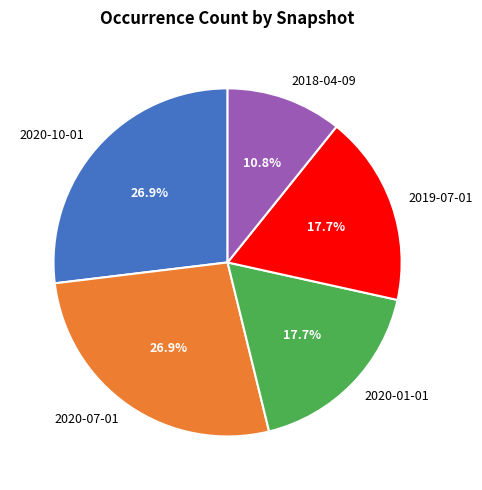

Which slice is the smallest?

2018-04-09